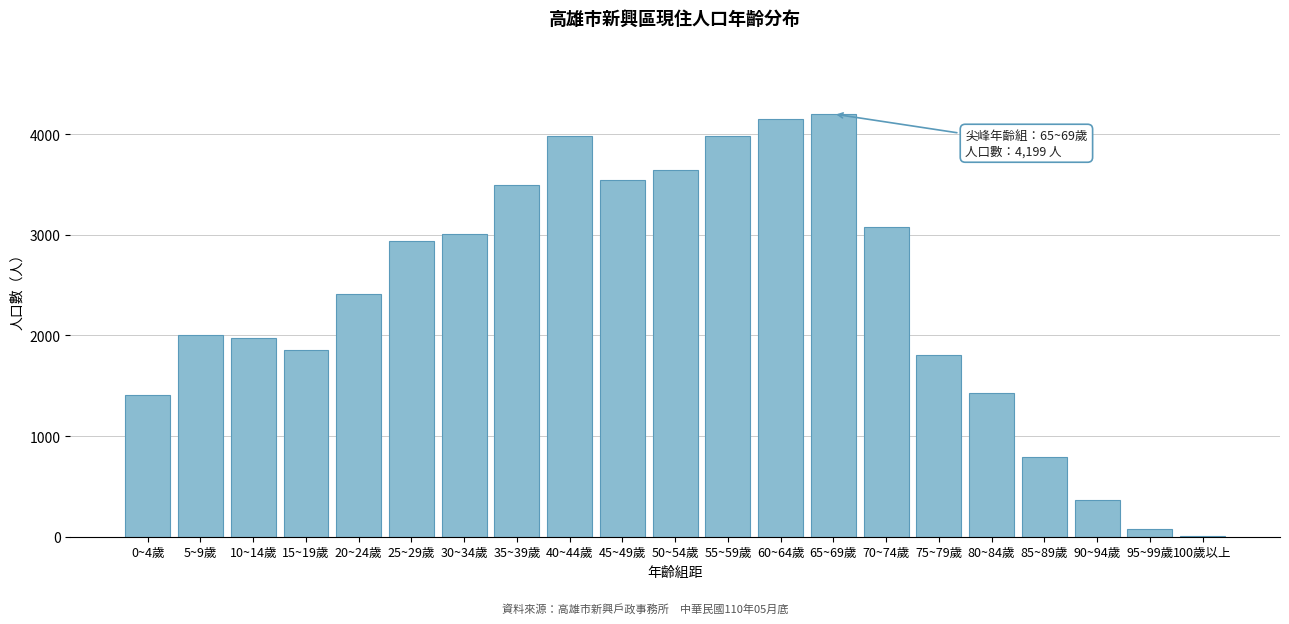

What is the sum of all values?

50136